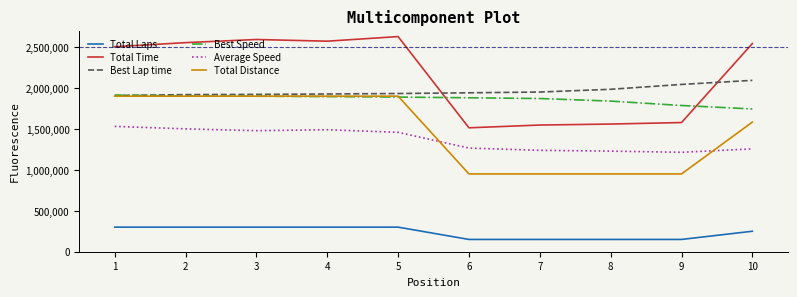

Which series has the widest spread of values?

Total Time